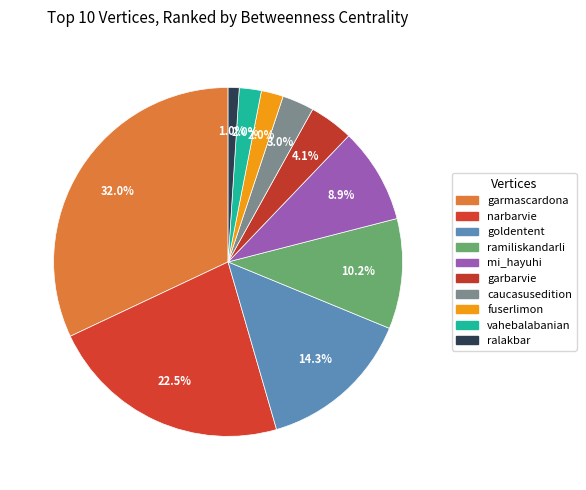

The ramiliskandarli slice represents 22% of the pie. True or false?

False